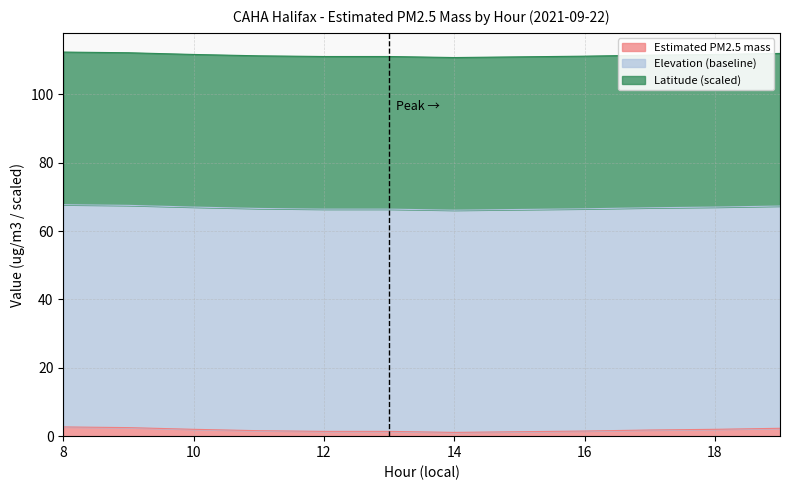

At which category is the sum across all series the highest?

8